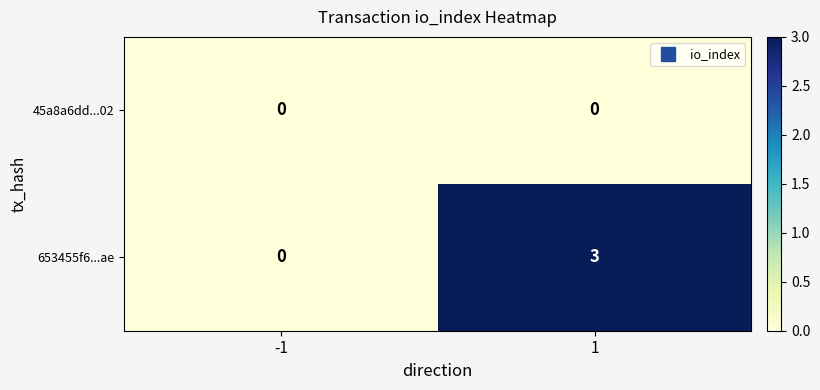

Which label corresponds to the largest value in the chart?

1